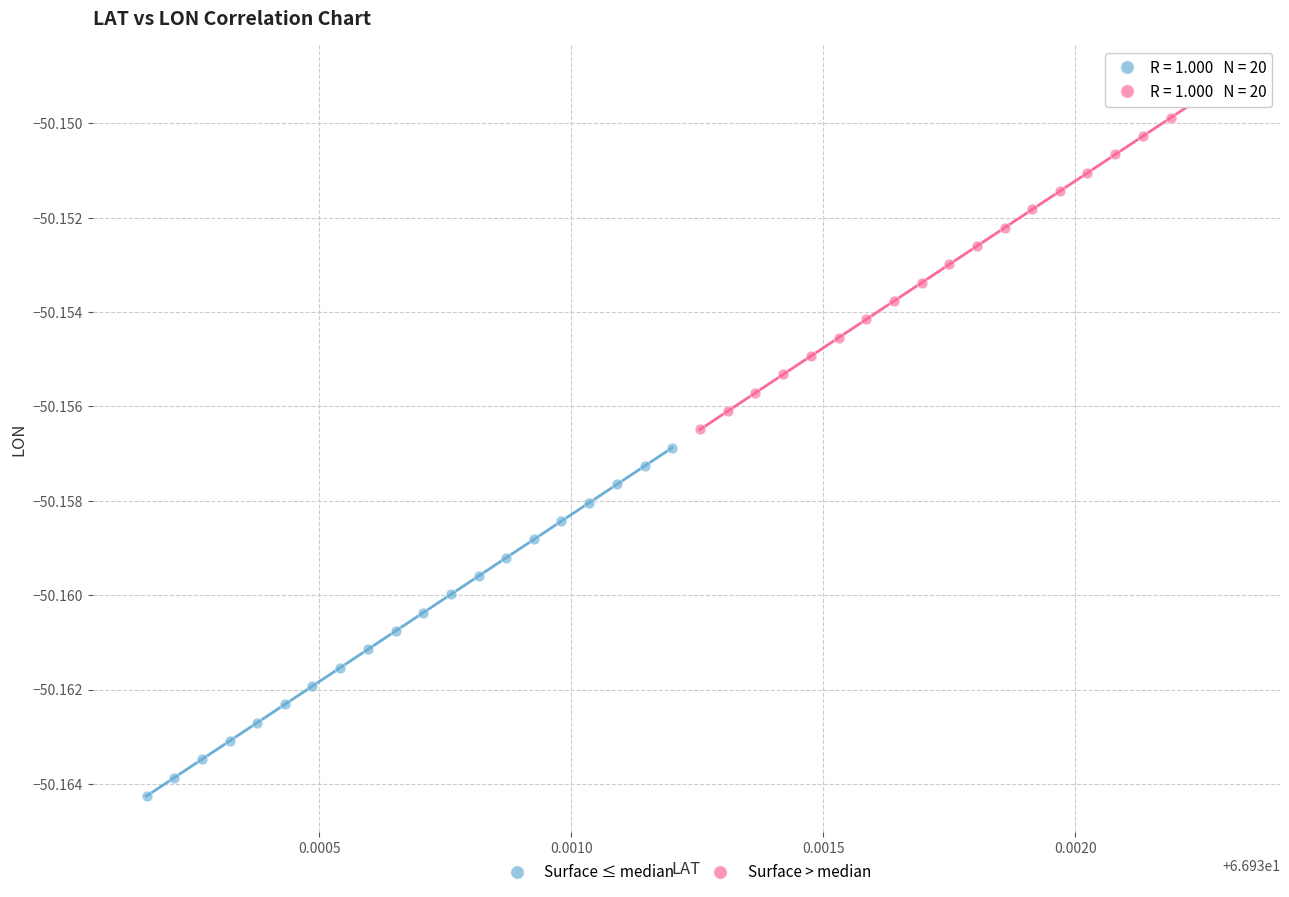

Which series contains the lowest Y value?

Surface ≤ median